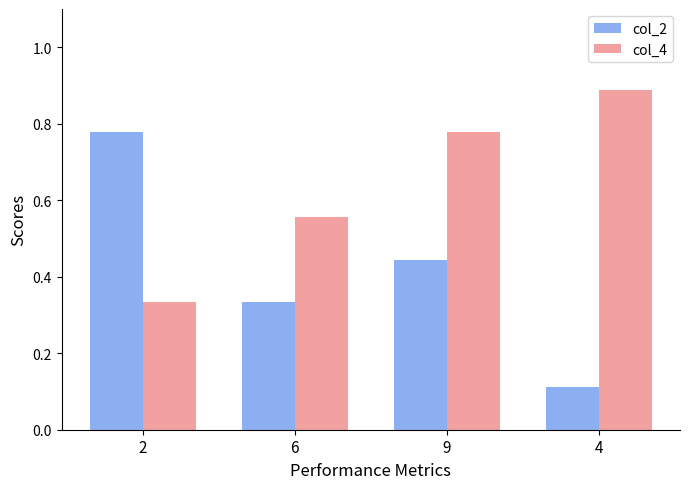

How many groups of bars are there?

4